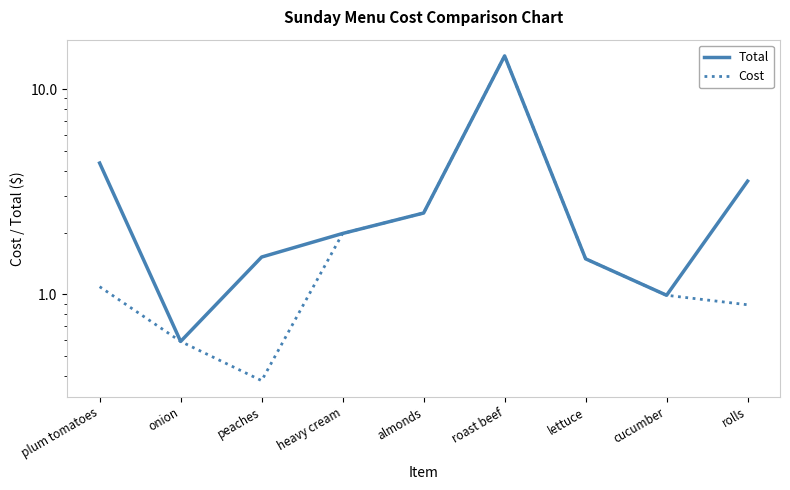

What position from the left is plum tomatoes?

1